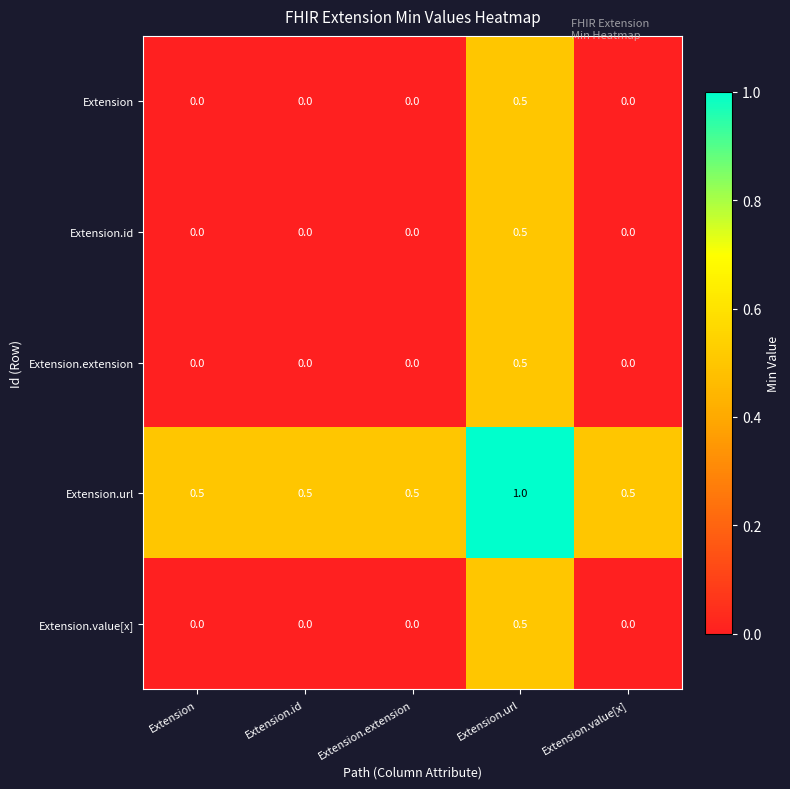

What is the maximum value for Extension.value[x]?

0.5